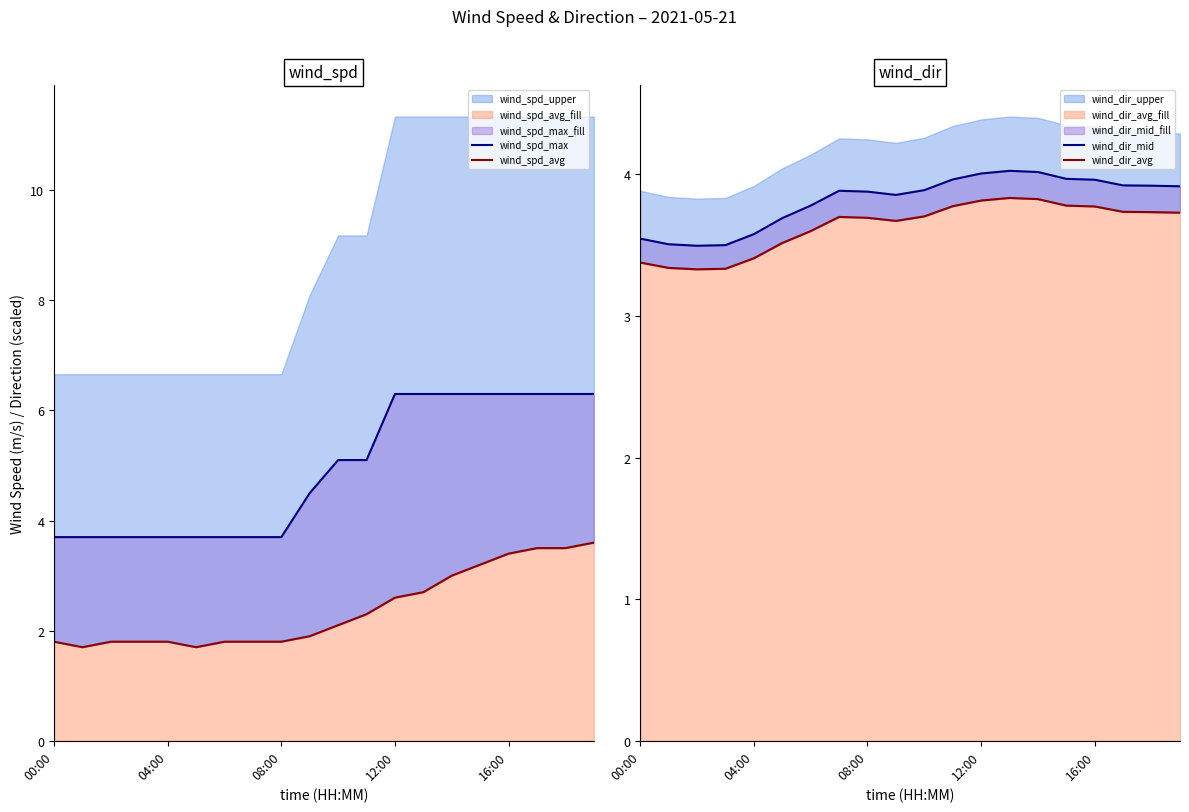

What is the average value of the wind_dir_mid series?

3.8